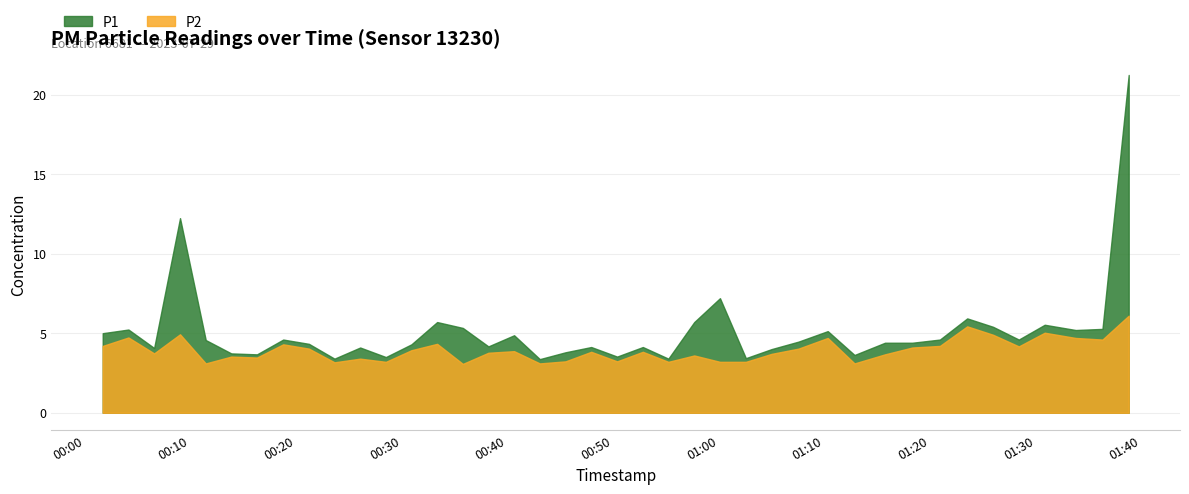

Reading left to right, extract all data points from this chart.

P1: 2023-07-29T00:01:42=5.0	2023-07-29T00:04:08=5.2	2023-07-29T00:06:34=4.1	2023-07-29T00:09:01=12.2	2023-07-29T00:11:27=4.6	2023-07-29T00:13:52=3.7	2023-07-29T00:16:18=3.7	2023-07-29T00:18:47=4.6	2023-07-29T00:21:13=4.3	2023-07-29T00:23:38=3.4	2023-07-29T00:26:04=4.1	2023-07-29T00:28:30=3.5	2023-07-29T00:30:55=4.3	2023-07-29T00:33:21=5.7	2023-07-29T00:35:47=5.3	2023-07-29T00:38:12=4.2	2023-07-29T00:40:38=4.9	2023-07-29T00:43:04=3.4	2023-07-29T00:45:30=3.8	2023-07-29T00:47:56=4.1	2023-07-29T00:50:23=3.5	2023-07-29T00:52:49=4.1	2023-07-29T00:55:14=3.4	2023-07-29T00:57:41=5.7	2023-07-29T01:00:07=7.2	2023-07-29T01:02:34=3.4	2023-07-29T01:05:00=4.0	2023-07-29T01:07:33=4.5	2023-07-29T01:10:19=5.1	2023-07-29T01:12:51=3.6	2023-07-29T01:15:44=4.4	2023-07-29T01:18:19=4.4	2023-07-29T01:20:56=4.6	2023-07-29T01:23:31=5.9	2023-07-29T01:25:58=5.4	2023-07-29T01:28:24=4.6	2023-07-29T01:30:51=5.5	2023-07-29T01:33:47=5.2	2023-07-29T01:36:19=5.3	2023-07-29T01:38:48=21.2
P2: 2023-07-29T00:01:42=4.2	2023-07-29T00:04:08=4.7	2023-07-29T00:06:34=3.7	2023-07-29T00:09:01=4.9	2023-07-29T00:11:27=3.1	2023-07-29T00:13:52=3.5	2023-07-29T00:16:18=3.5	2023-07-29T00:18:47=4.3	2023-07-29T00:21:13=4.0	2023-07-29T00:23:38=3.2	2023-07-29T00:26:04=3.4	2023-07-29T00:28:30=3.2	2023-07-29T00:30:55=3.9	2023-07-29T00:33:21=4.3	2023-07-29T00:35:47=3.1	2023-07-29T00:38:12=3.8	2023-07-29T00:40:38=3.9	2023-07-29T00:43:04=3.1	2023-07-29T00:45:30=3.2	2023-07-29T00:47:56=3.8	2023-07-29T00:50:23=3.2	2023-07-29T00:52:49=3.8	2023-07-29T00:55:14=3.2	2023-07-29T00:57:41=3.6	2023-07-29T01:00:07=3.2	2023-07-29T01:02:34=3.2	2023-07-29T01:05:00=3.7	2023-07-29T01:07:33=4.0	2023-07-29T01:10:19=4.7	2023-07-29T01:12:51=3.1	2023-07-29T01:15:44=3.7	2023-07-29T01:18:19=4.1	2023-07-29T01:20:56=4.2	2023-07-29T01:23:31=5.4	2023-07-29T01:25:58=4.9	2023-07-29T01:28:24=4.2	2023-07-29T01:30:51=5.0	2023-07-29T01:33:47=4.7	2023-07-29T01:36:19=4.6	2023-07-29T01:38:48=6.1